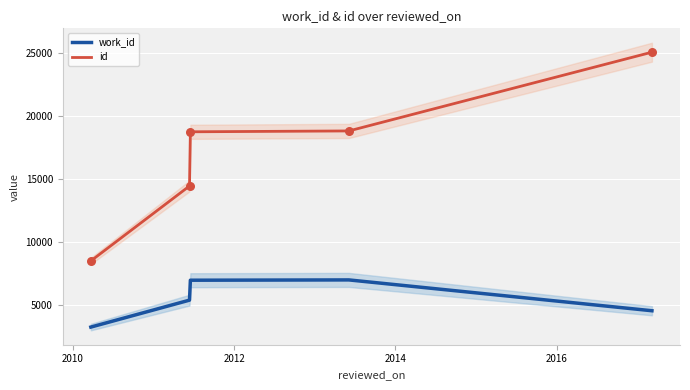

Which series has the widest spread of Y values?

id